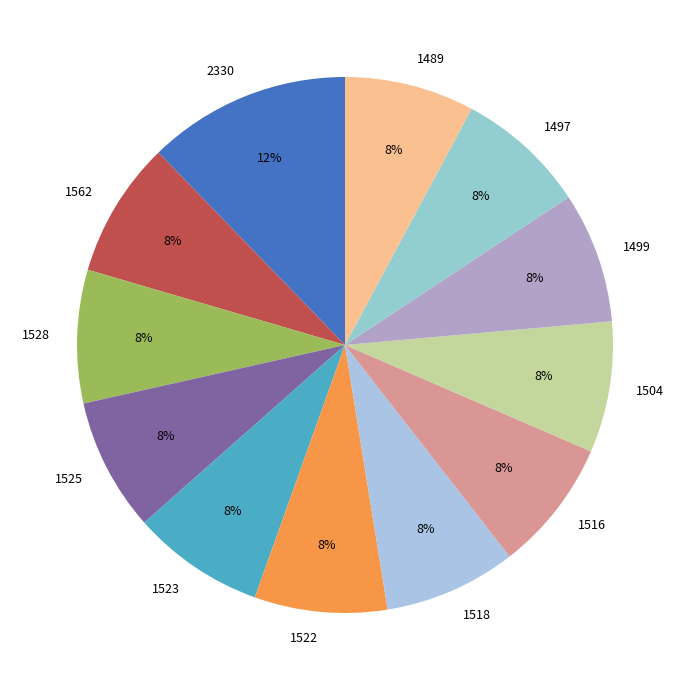

Count the number of slices in the pie.

12